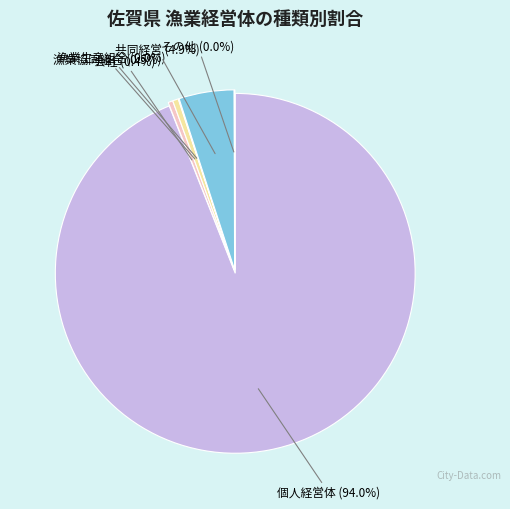

How many slices are in this pie chart?

6